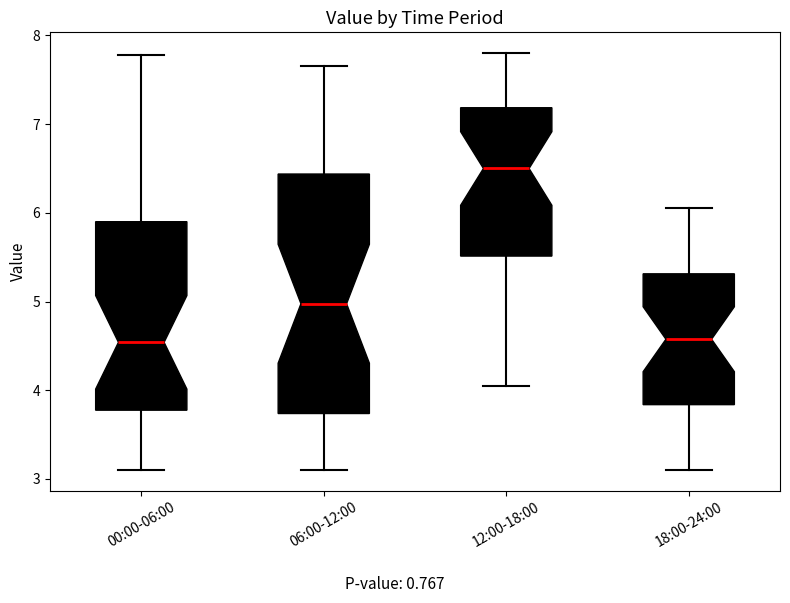

Reading left to right, read every box against the y-axis: the position of its median line, the range the box covers, and the ends of its whiskers. The values are not printed on the chart, so give them approximately, as read against the axis.

00:00-06:00: median 4.5, box 3.8 to 5.9, whiskers 3.1 to 7.8
06:00-12:00: median 5.0, box 3.7 to 6.4, whiskers 3.1 to 7.7
12:00-18:00: median 6.5, box 5.5 to 7.2, whiskers 4.1 to 7.8
18:00-24:00: median 4.6, box 3.8 to 5.3, whiskers 3.1 to 6.1